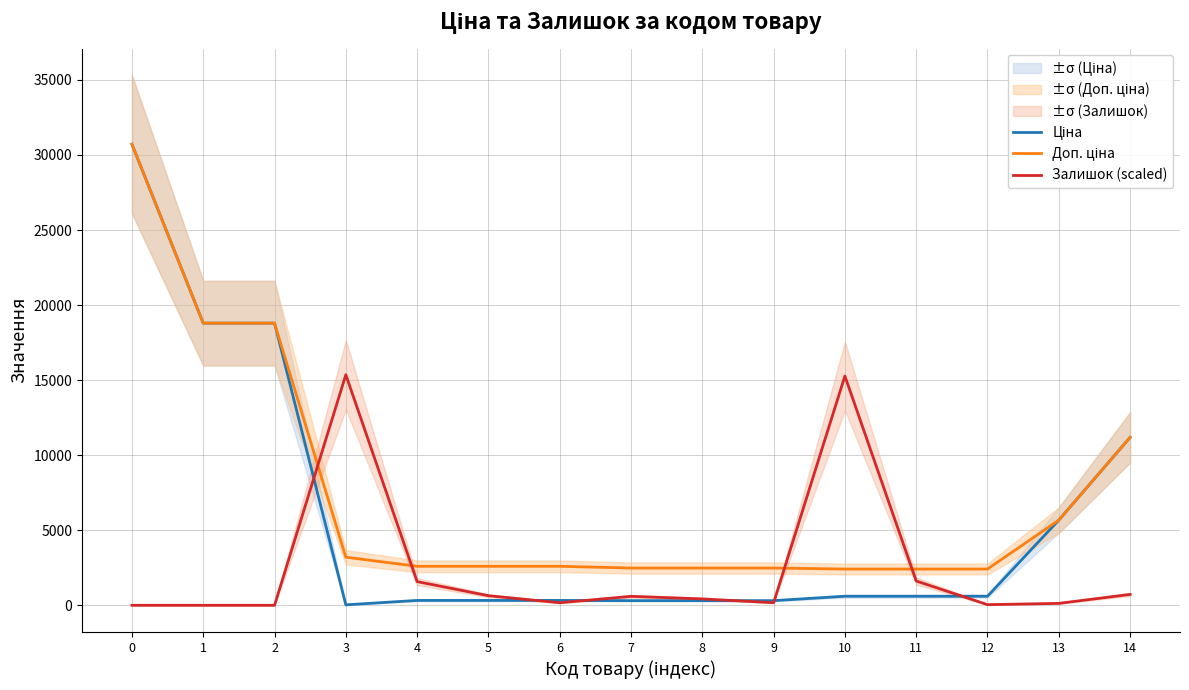

What is the total value across all series at 6?

3093.8